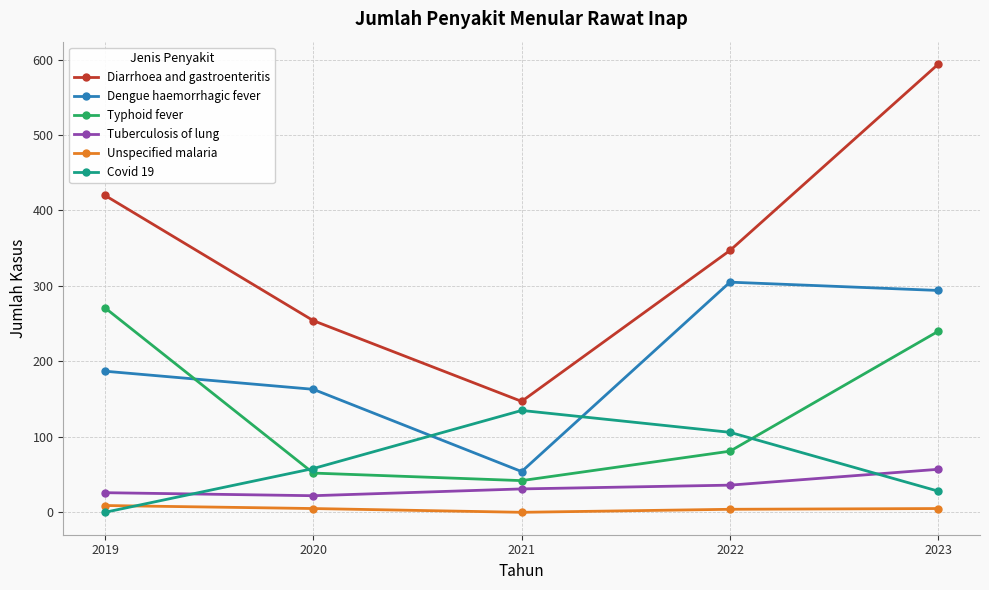

Is this an area chart (filled region under the line)?

No